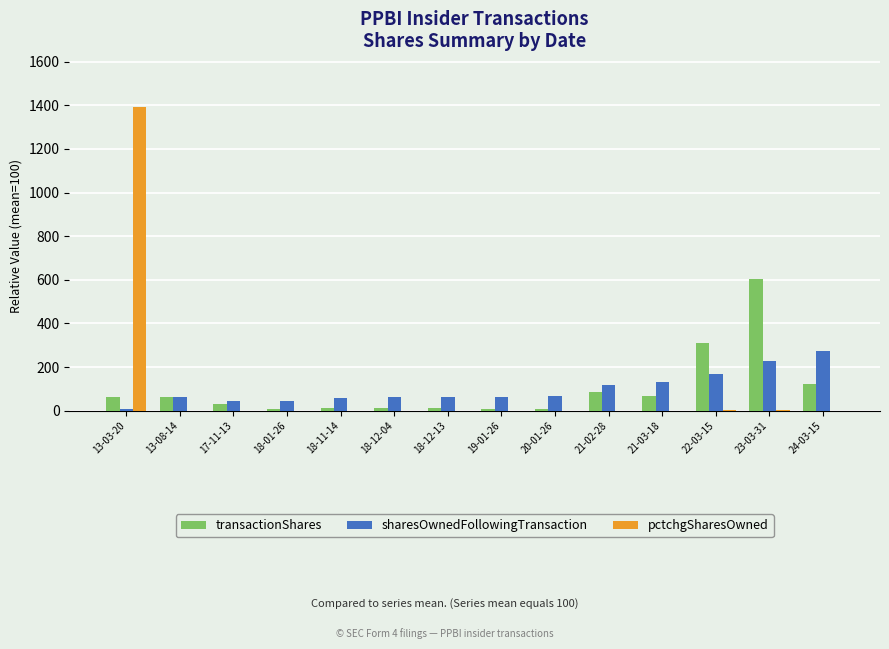

Which category has the highest value in the sharesOwnedFollowingTransaction series?

24-03-15